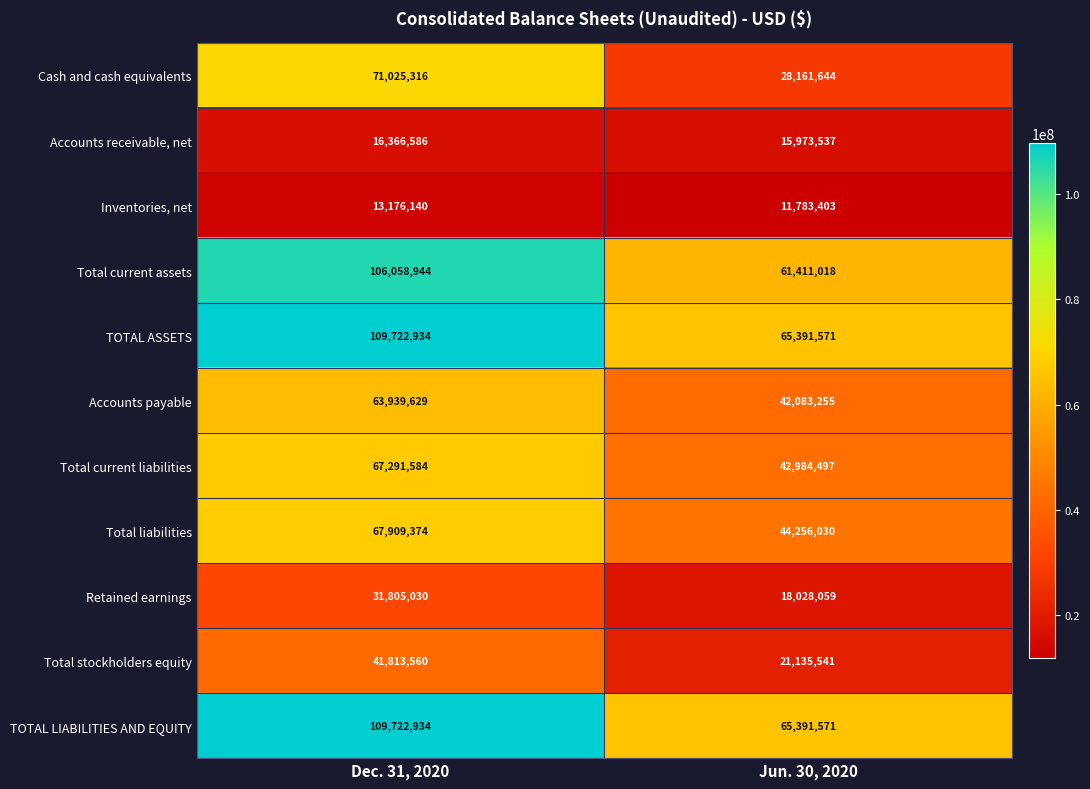

Which series has the largest range (max minus min)?

Total current assets